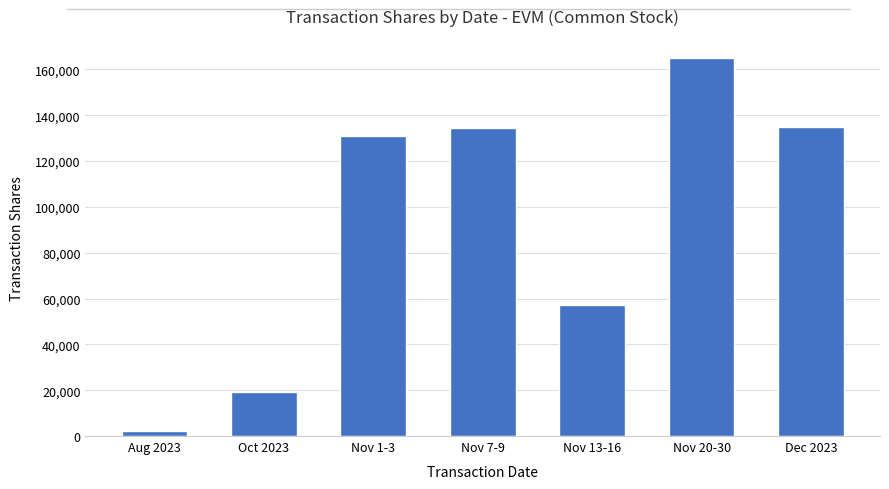

True or false: the data shows 130873 at Nov 1-3.

True